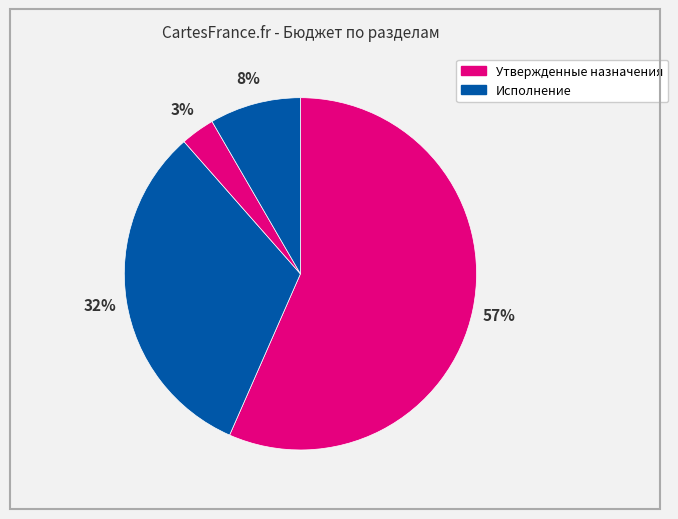

Count the number of slices in the pie.

4